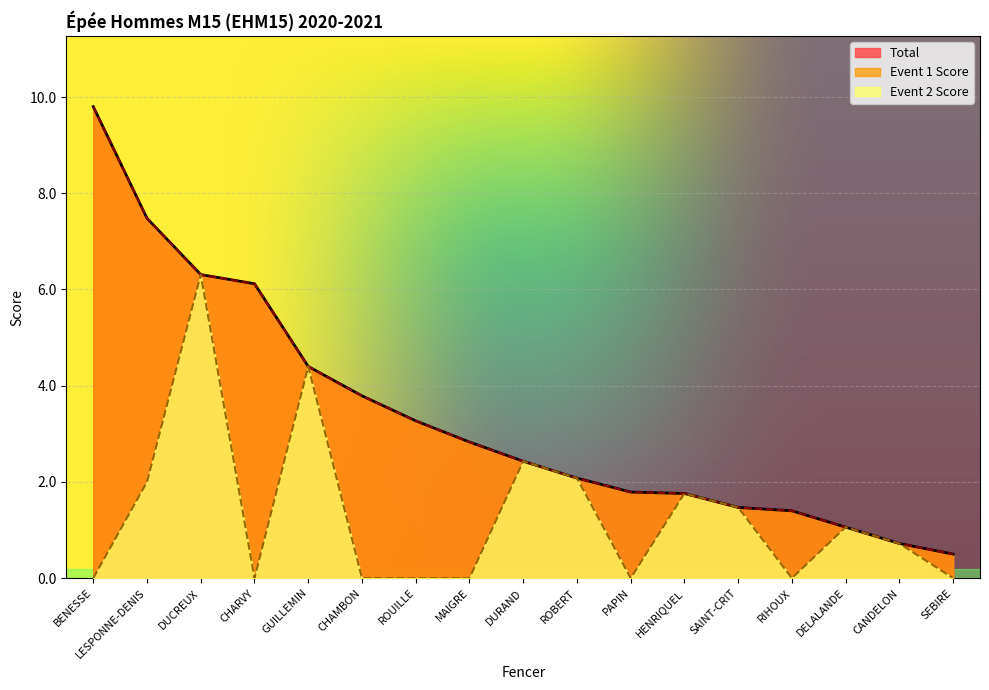

What is the maximum value shown in the chart?

9.8